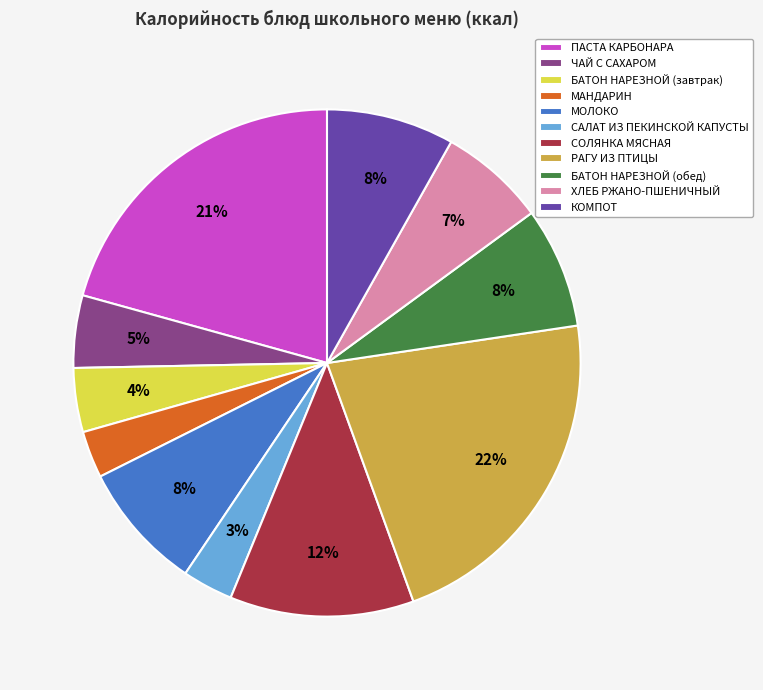

To the nearest percent, what portion does КОМПОТ represent?

8%